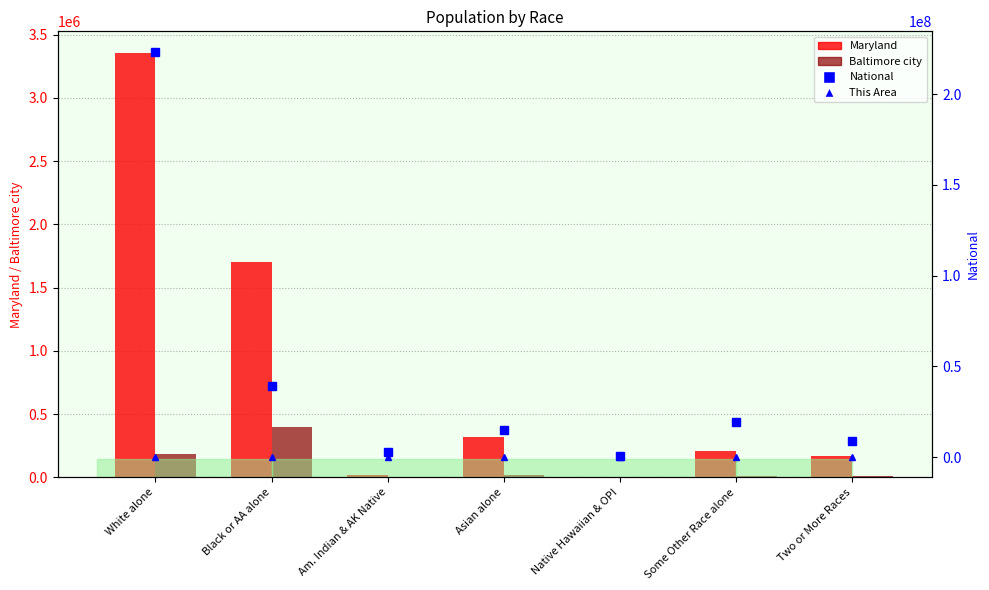

Is it true that Baltimore city equals 77 at Native Hawaiian & OPI?

False